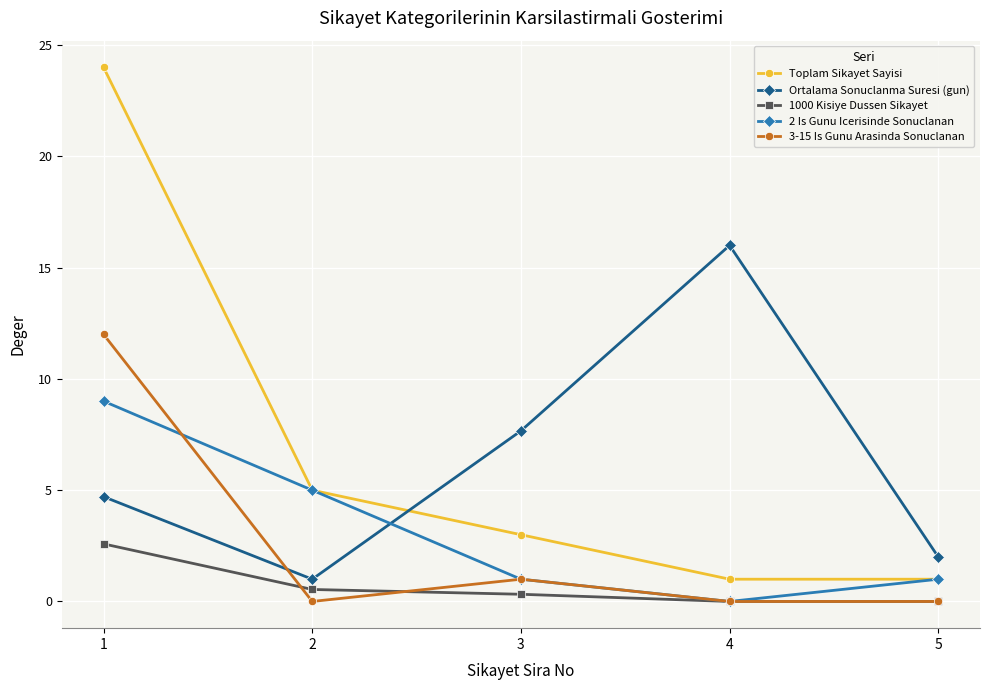

Which series changed the most between 1 and 3?

Toplam Sikayet Sayisi